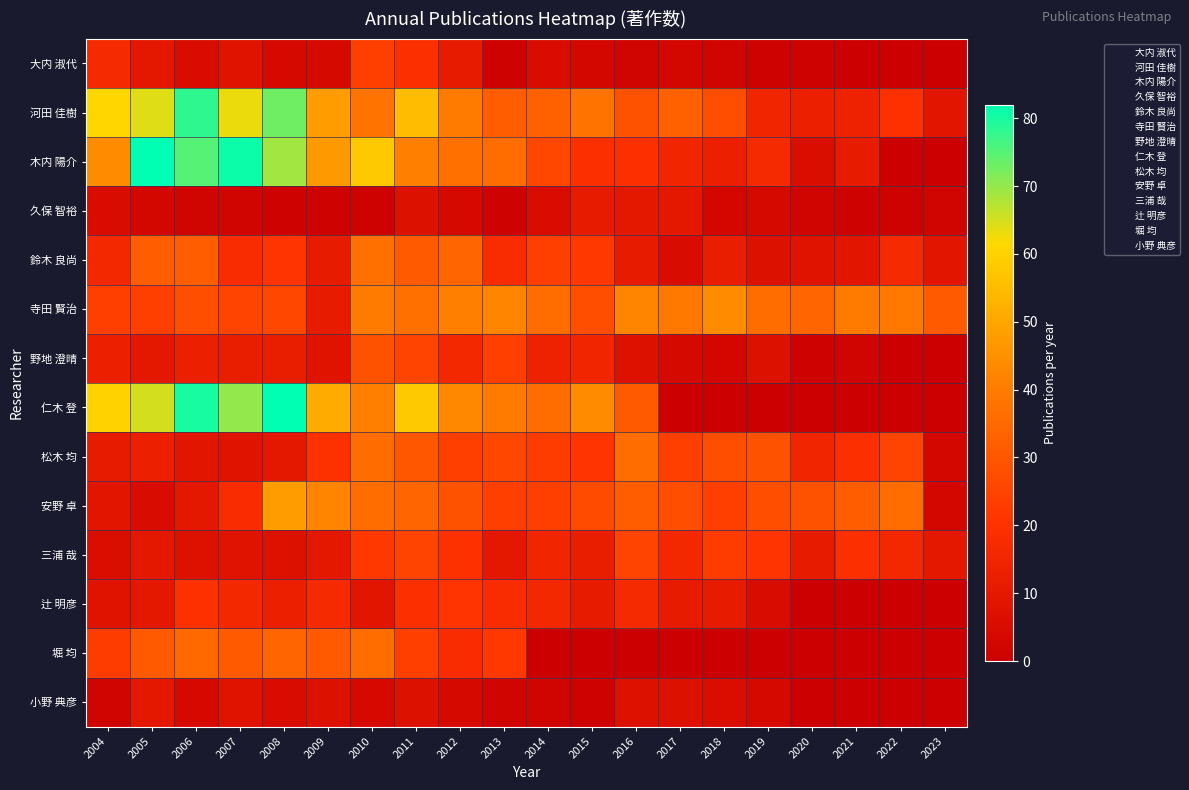

Reading left to right, transcribe all the data shown in this chart.

大内 淑代: 2004=17	2005=10	2006=5	2007=8	2008=4	2009=4	2010=24	2011=19	2012=11	2013=1	2014=5	2015=3	2016=2	2017=3	2018=2	2019=1	2020=1	2021=0	2022=0	2023=0
河田 佳樹: 2004=61	2005=64	2006=78	2007=63	2008=73	2009=48	2010=38	2011=55	2012=40	2013=32	2014=33	2015=38	2016=29	2017=33	2018=28	2019=15	2020=13	2021=14	2022=20	2023=9
木内 陽介: 2004=44	2005=82	2006=75	2007=81	2008=69	2009=47	2010=58	2011=41	2012=37	2013=36	2014=26	2015=19	2016=19	2017=15	2018=13	2019=17	2020=6	2021=11	2022=0	2023=0
久保 智裕: 2004=5	2005=3	2006=2	2007=2	2008=1	2009=1	2010=1	2011=7	2012=4	2013=1	2014=5	2015=11	2016=10	2017=10	2018=3	2019=4	2020=2	2021=1	2022=1	2023=2
鈴木 良尚: 2004=16	2005=32	2006=32	2007=18	2008=21	2009=11	2010=37	2011=31	2012=34	2013=18	2014=24	2015=22	2016=11	2017=5	2018=12	2019=7	2020=8	2021=9	2022=17	2023=9
寺田 賢治: 2004=24	2005=24	2006=28	2007=25	2008=26	2009=11	2010=40	2011=37	2012=41	2013=42	2014=36	2015=28	2016=42	2017=39	2018=44	2019=36	2020=34	2021=40	2022=39	2023=31
野地 澄晴: 2004=13	2005=10	2006=13	2007=12	2008=12	2009=8	2010=29	2011=25	2012=16	2013=24	2014=14	2015=15	2016=7	2017=4	2018=3	2019=7	2020=1	2021=2	2022=0	2023=0
仁木 登: 2004=60	2005=65	2006=80	2007=70	2008=82	2009=51	2010=41	2011=58	2012=43	2013=40	2014=36	2015=44	2016=31	2017=0	2018=0	2019=0	2020=0	2021=0	2022=0	2023=0
松木 均: 2004=11	2005=13	2006=9	2007=8	2008=10	2009=20	2010=36	2011=30	2012=24	2013=26	2014=23	2015=21	2016=36	2017=24	2018=28	2019=29	2020=15	2021=19	2022=25	2023=3
安野 卓: 2004=9	2005=5	2006=10	2007=18	2008=48	2009=42	2010=36	2011=34	2012=29	2013=24	2014=24	2015=27	2016=32	2017=28	2018=24	2019=28	2020=29	2021=32	2022=36	2023=3
三浦 哉: 2004=6	2005=10	2006=7	2007=8	2008=7	2009=10	2010=22	2011=25	2012=20	2013=10	2014=15	2015=12	2016=25	2017=16	2018=23	2019=21	2020=11	2021=19	2022=16	2023=10
辻 明彦: 2004=8	2005=10	2006=20	2007=16	2008=13	2009=17	2010=9	2011=19	2012=21	2013=18	2014=16	2015=11	2016=17	2017=11	2018=11	2019=5	2020=0	2021=0	2022=0	2023=0
堀 均: 2004=23	2005=31	2006=35	2007=31	2008=34	2009=31	2010=36	2011=24	2012=18	2013=22	2014=0	2015=0	2016=0	2017=0	2018=0	2019=0	2020=0	2021=0	2022=0	2023=0
小野 典彦: 2004=2	2005=10	2006=4	2007=8	2008=5	2009=7	2010=4	2011=7	2012=4	2013=2	2014=2	2015=1	2016=7	2017=7	2018=6	2019=4	2020=0	2021=0	2022=0	2023=0